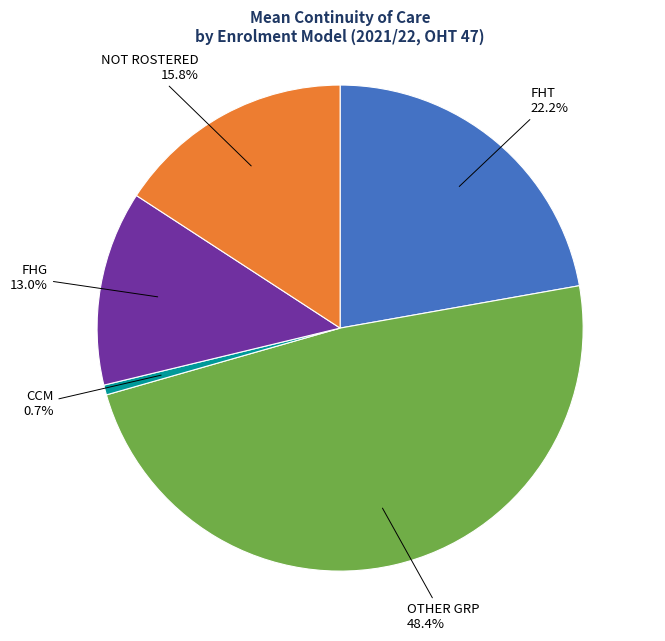

Is there any slice that represents more than half of the pie?

No